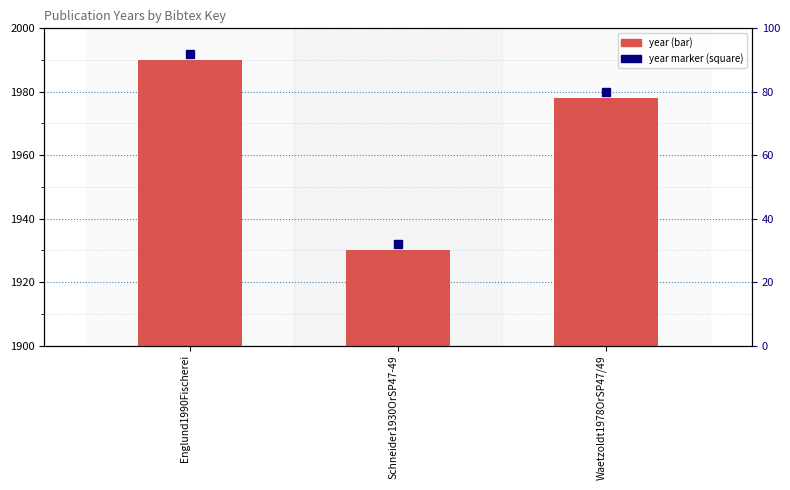

Between Schneider1930OrSP47-49 and Englund1990Fischerei, which is larger?

Englund1990Fischerei